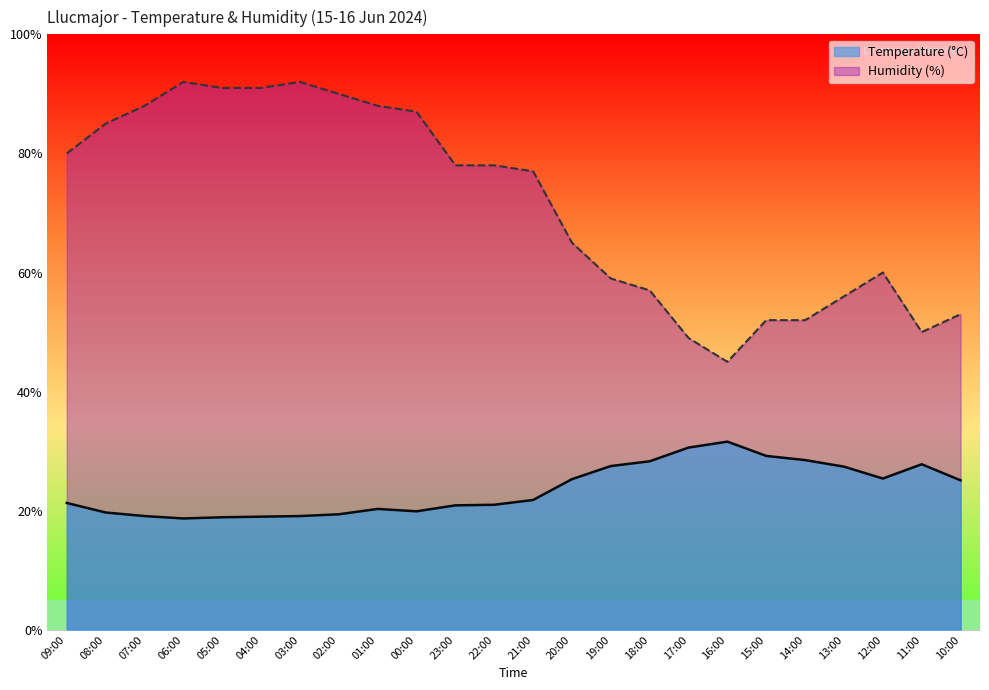

What is the spread (max minus min) of values at 04:00?

72.0